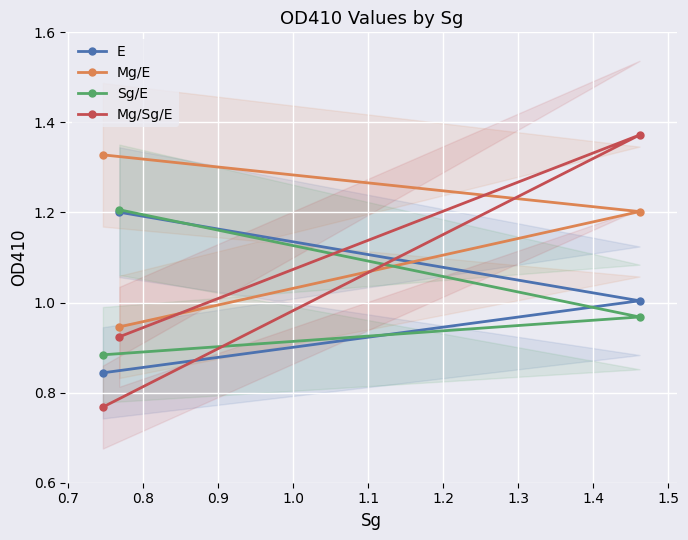

Which series has the largest total across all categories?

Mg/E